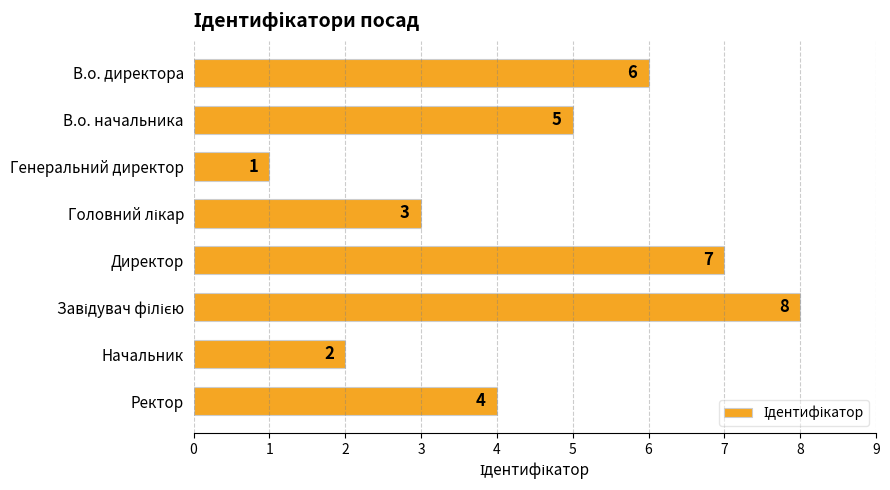

How many data points are less than 5?

4